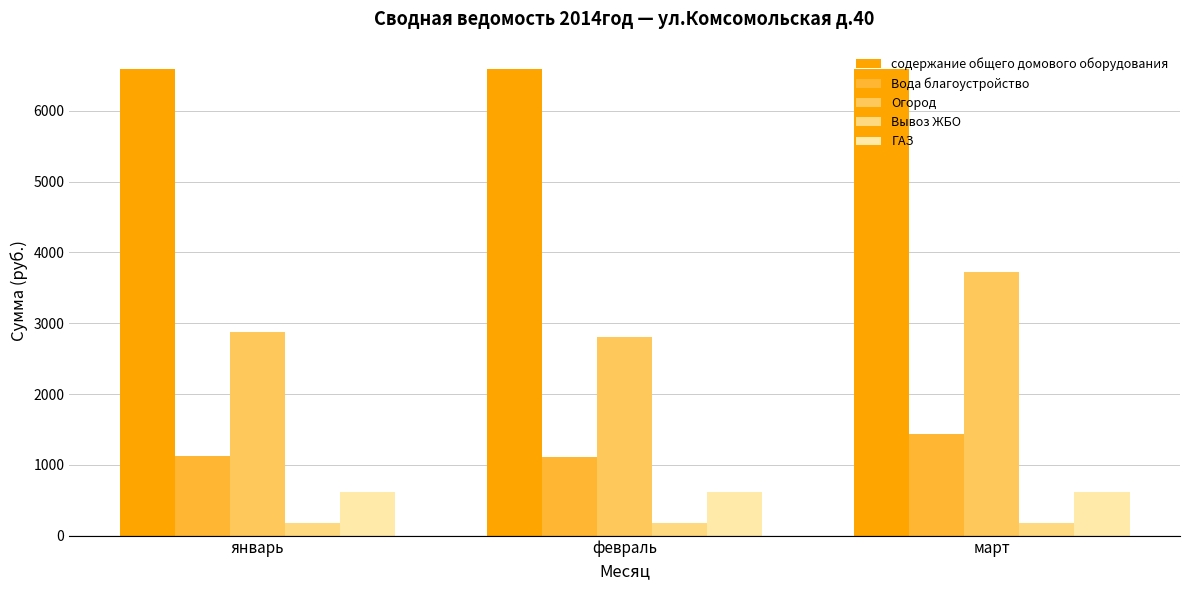

Is it true that Вода благоустройство equals 1103.9 at февраль?

True